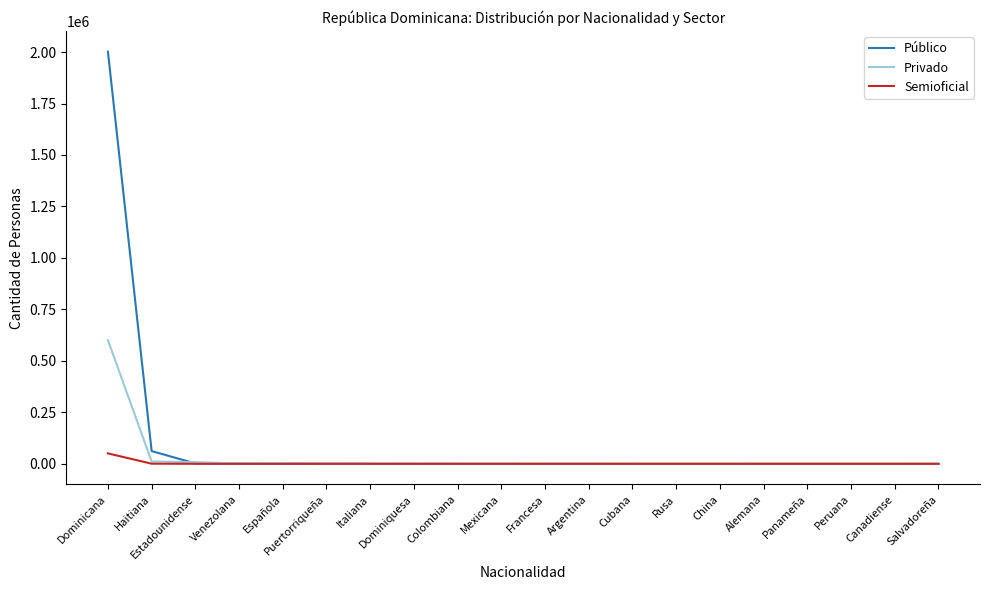

At which category is the sum across all series the highest?

Dominicana